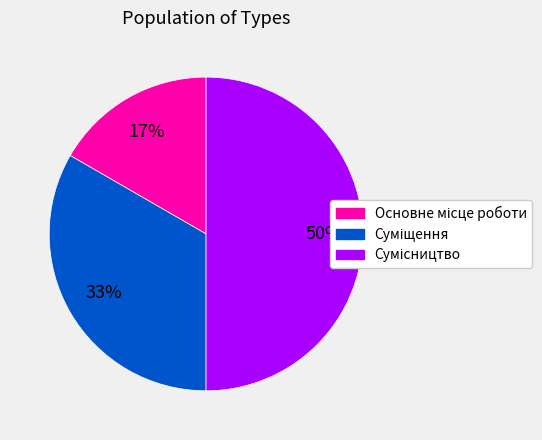

To the nearest percent, what is the difference between the largest and smallest slice percentages?

33%